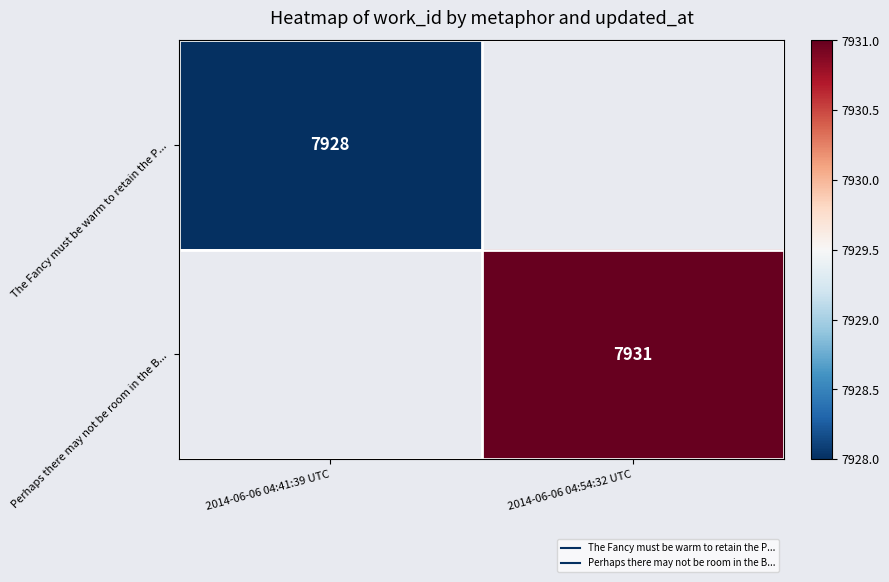

At 2014-06-06 04:54:32 UTC, list the series in order from largest to smallest.

The Fancy must be warm to retain the P..., Perhaps there may not be room in the B...